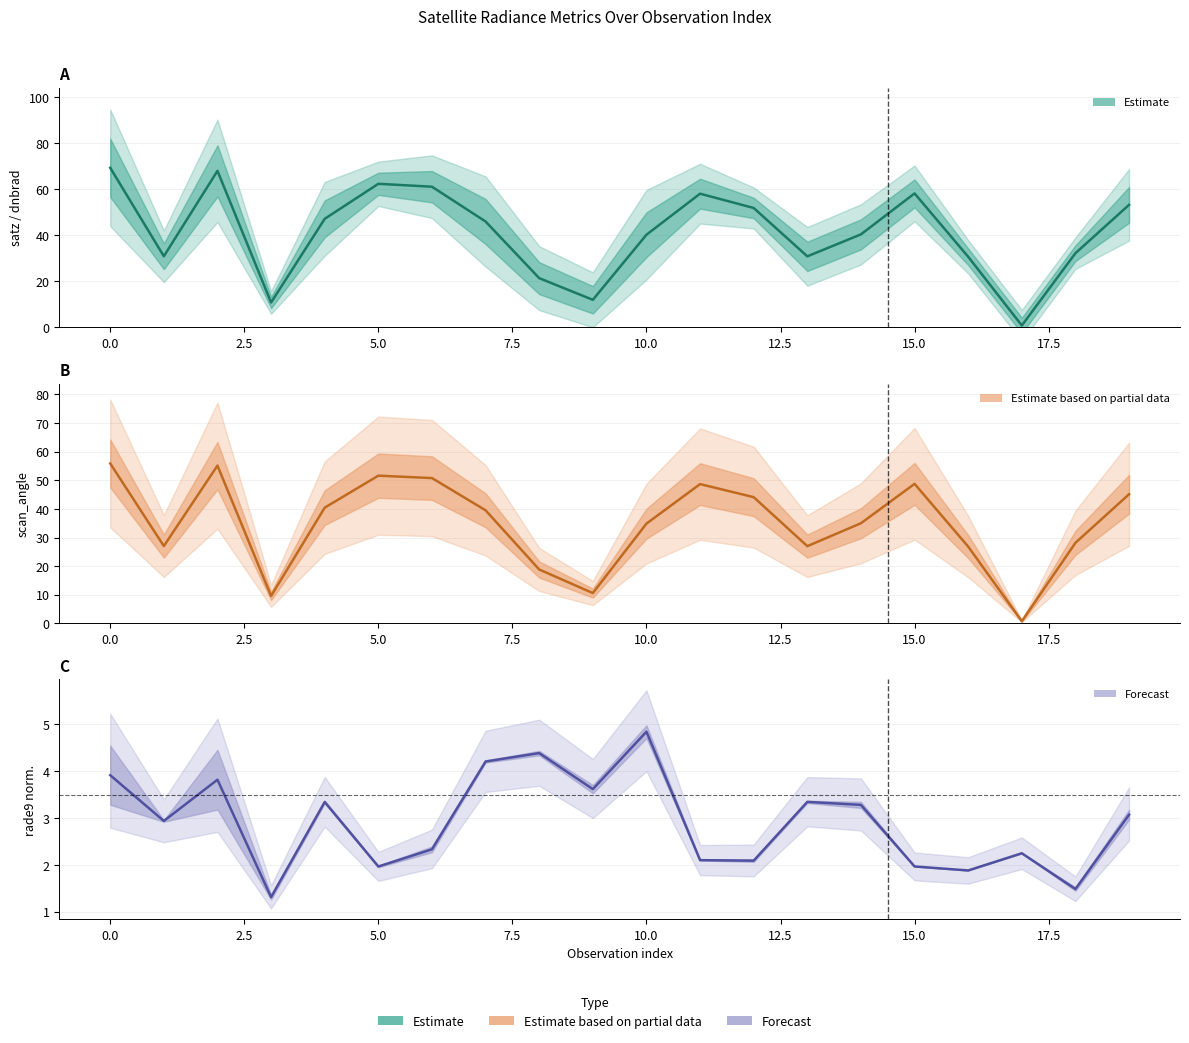

Reading left to right, what are all the values shown in this chart?

satz: 0=69.2	1=30.9	2=67.9	3=10.8	4=47.1	5=62.3	6=61.0	7=45.9	8=21.4	9=12.0	10=40.2	11=58.0	12=51.8	13=30.8	14=40.4	15=58.1	16=30.6	17=0.8	18=32.2	19=53.2
scan_angle: 0=55.9	1=27.0	2=55.1	3=9.6	4=40.4	5=51.6	6=50.8	7=39.5	8=18.8	9=10.6	10=34.9	11=48.7	12=44.1	13=27.0	14=35.0	15=48.8	16=26.8	17=0.7	18=28.1	19=45.1
rade9_aggzone_norm: 0=3.9	1=2.9	2=3.8	3=1.3	4=3.3	5=2.0	6=2.3	7=4.2	8=4.4	9=3.6	10=4.8	11=2.1	12=2.1	13=3.3	14=3.3	15=2.0	16=1.9	17=2.2	18=1.5	19=3.1